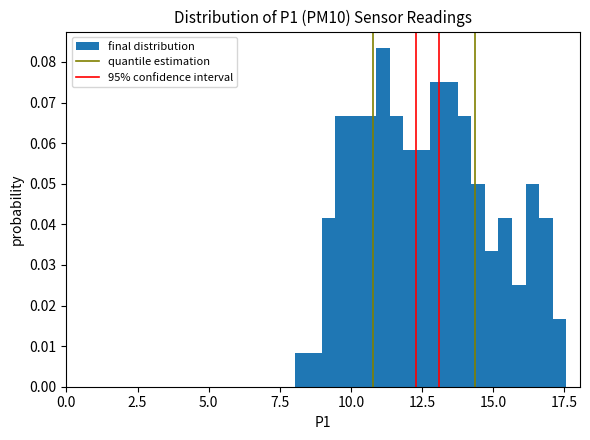

Around what value on the x-axis is the tallest bar? Give the approximate position of its centre, as read against the axis.

11.0